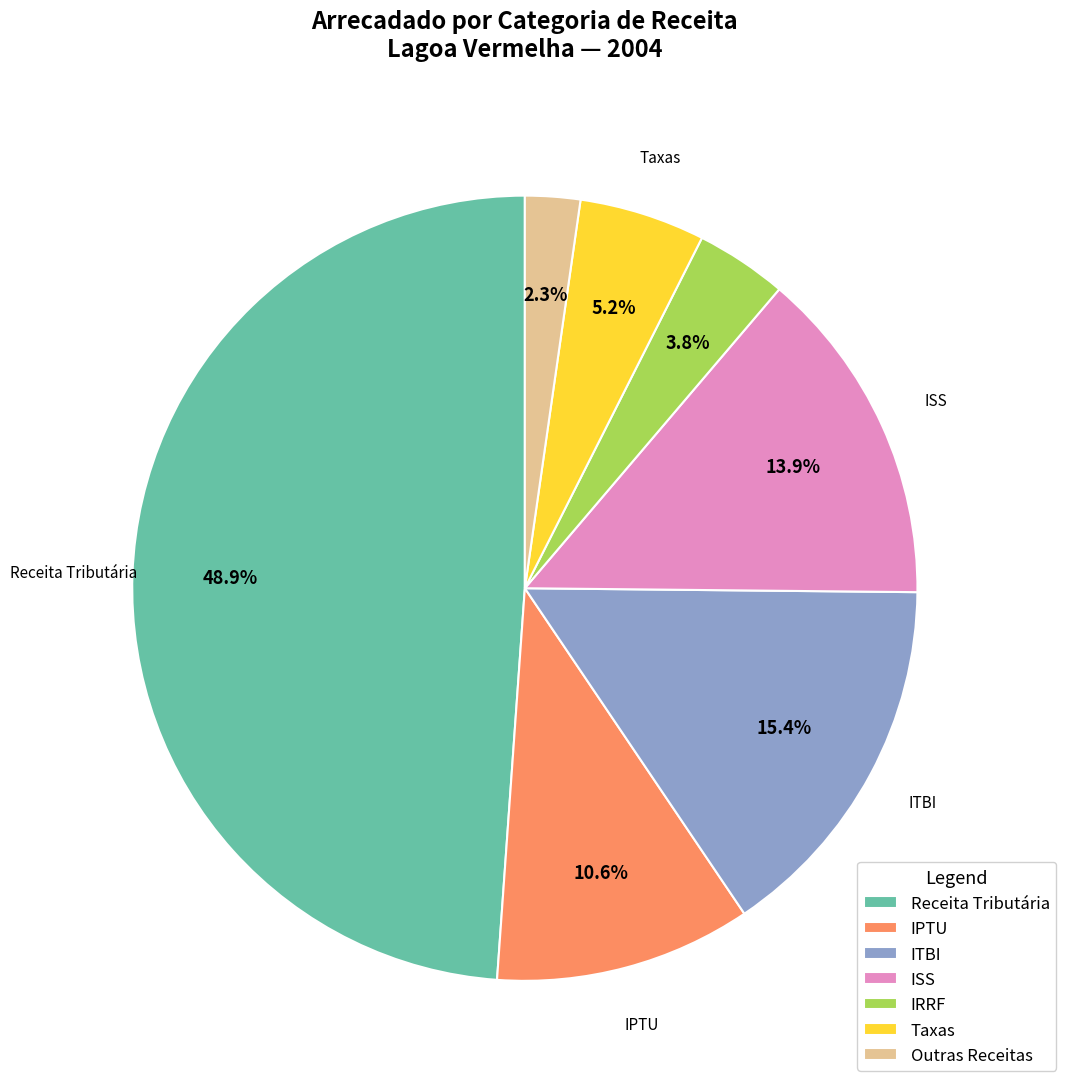

Is IPTU the majority of the pie?

No